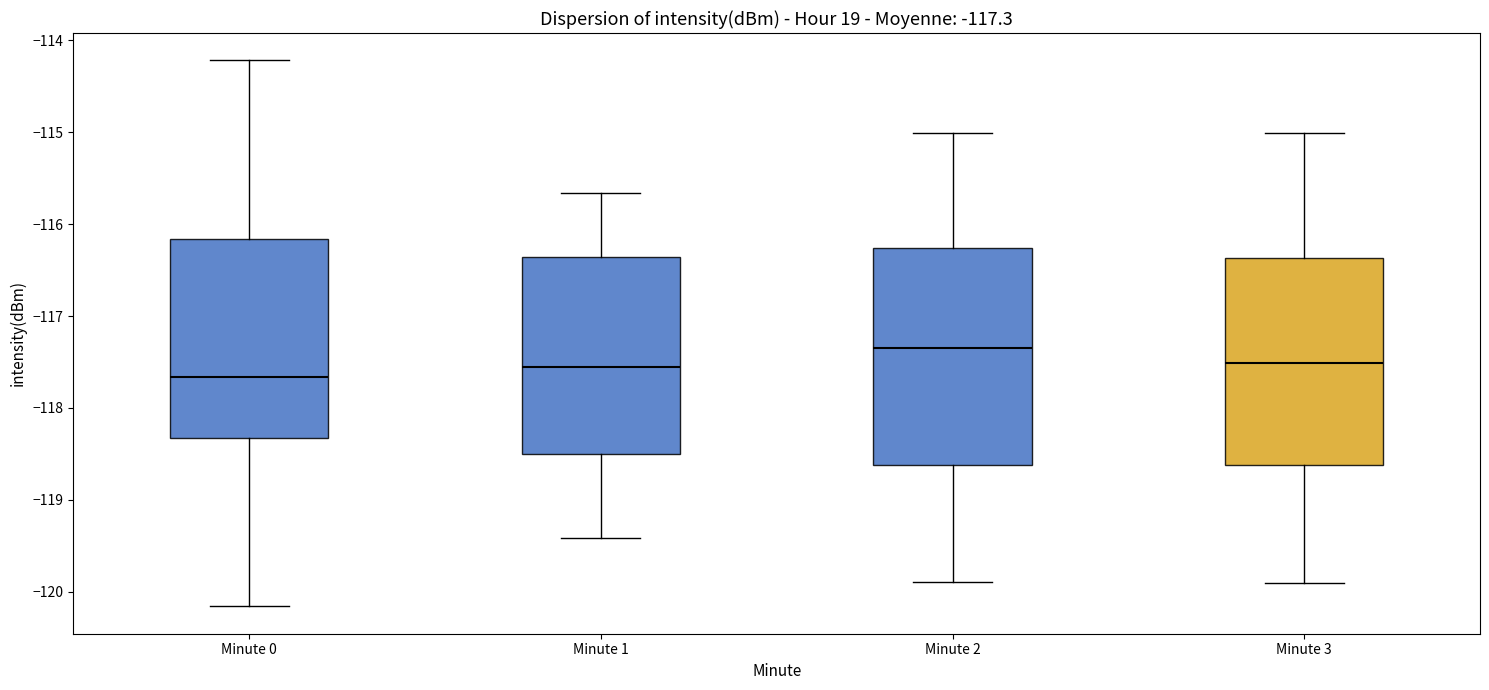

Comparing the boxes themselves (not the whiskers), which one is the tallest?

Minute 2